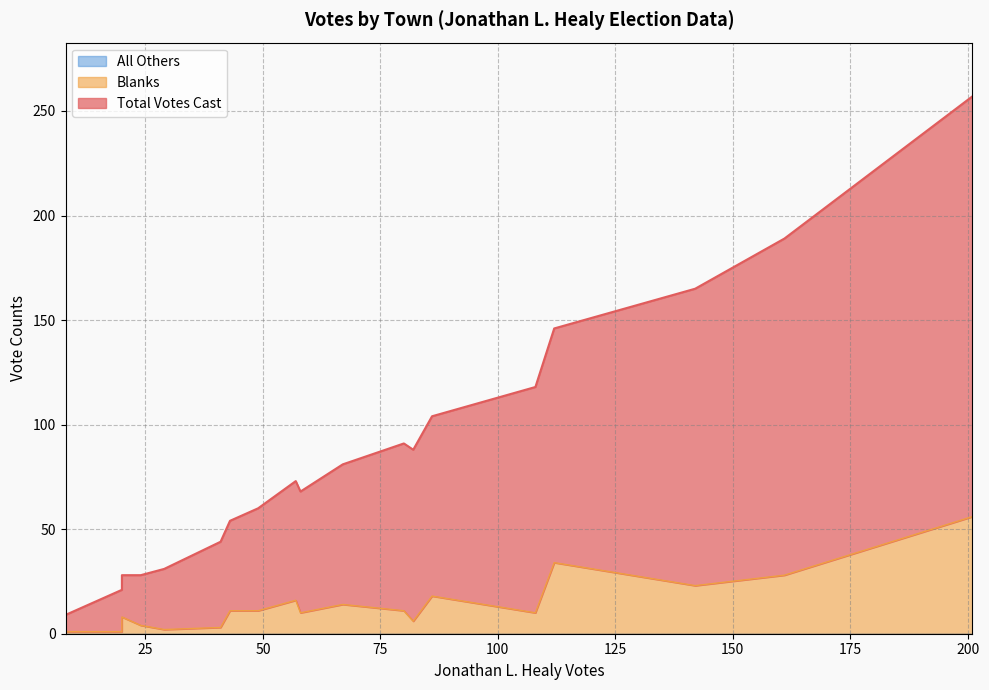

True or false: All Others and Blanks intersect in this chart.

False